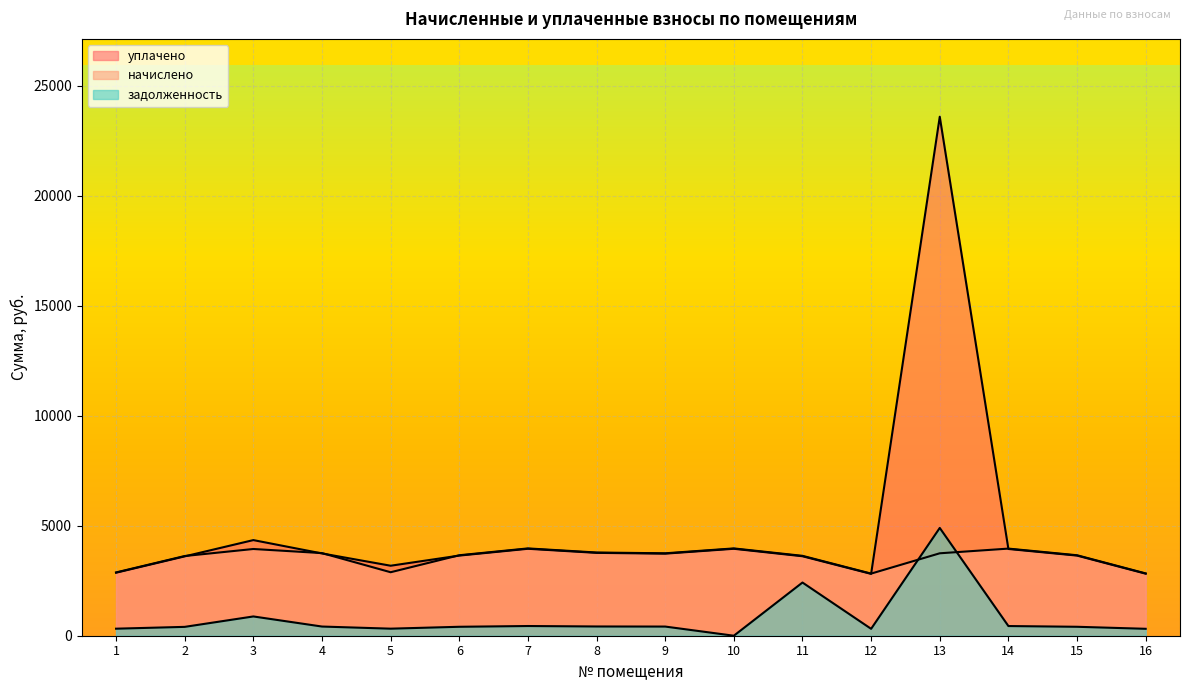

True or false: уплачено and задолженность intersect in this chart.

False